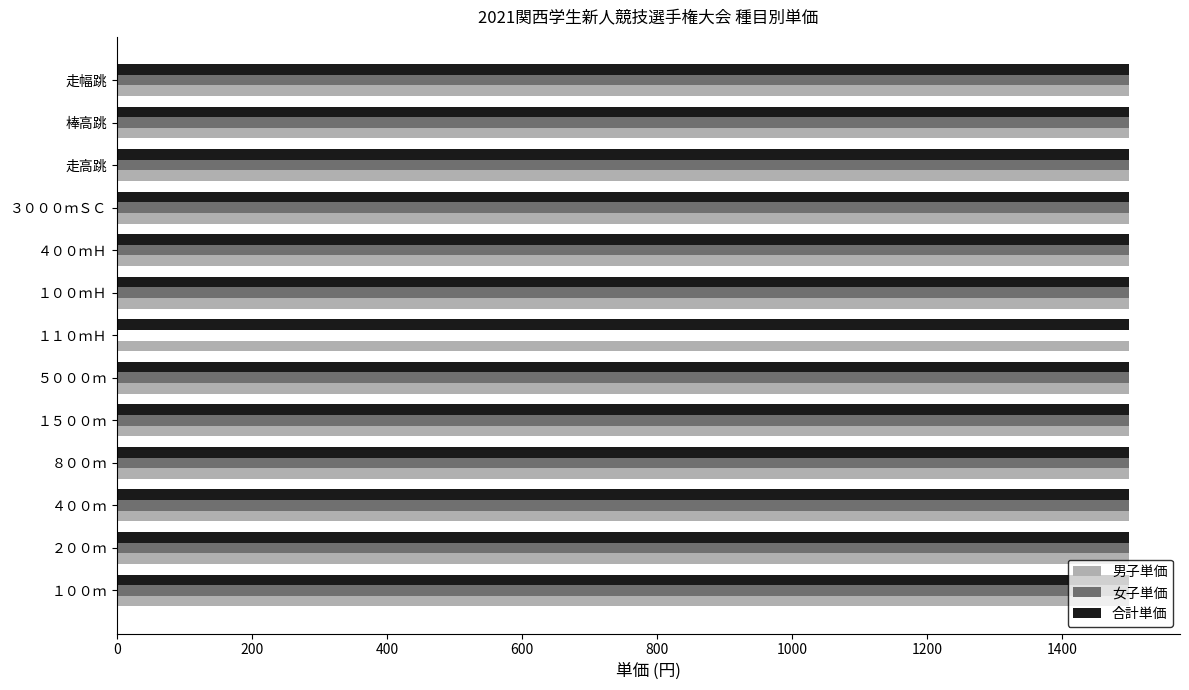

What is the average value of the 合計単価 series?

1500